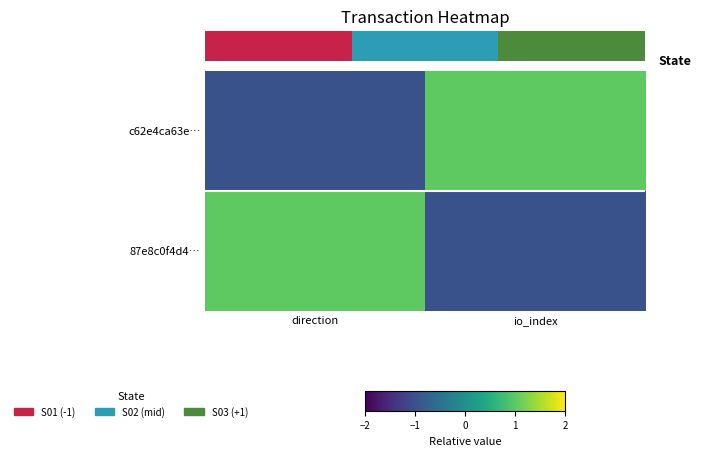

The 87e8c0f4d4… series shows 1 at direction. True or false?

False